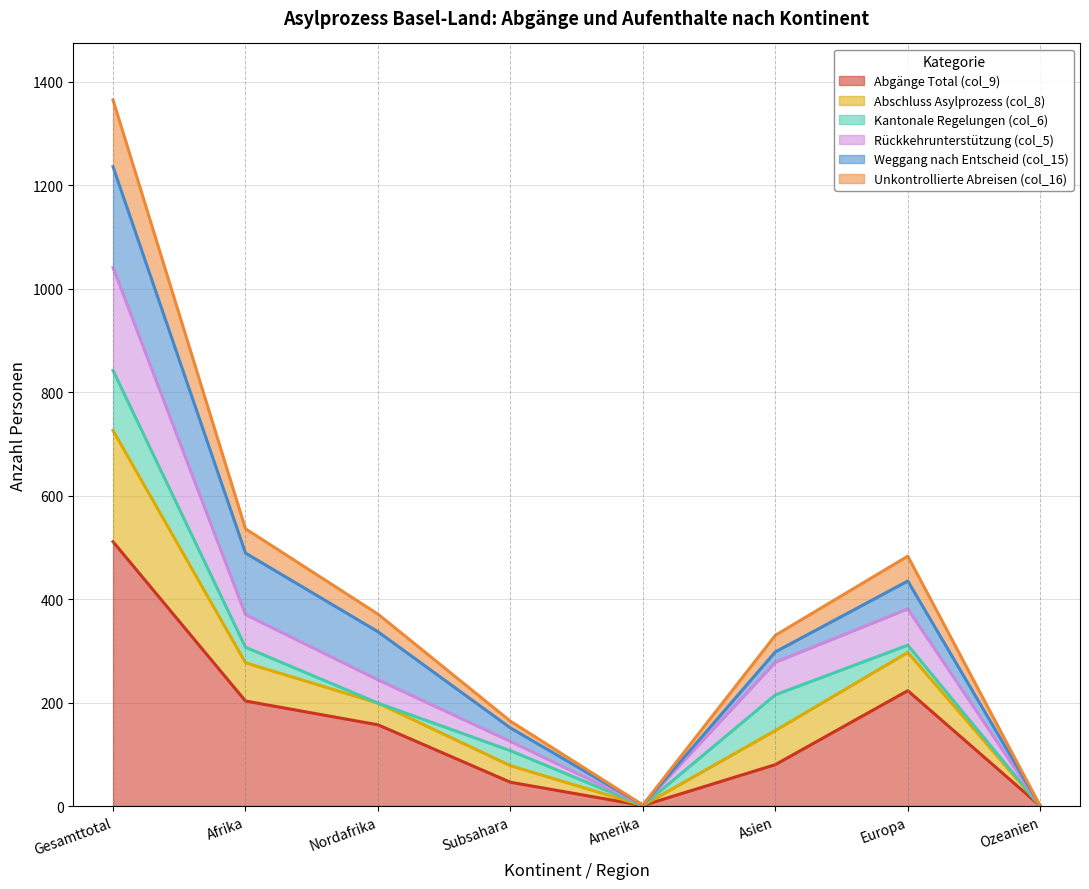

At which category is the sum across all series the highest?

Gesamttotal